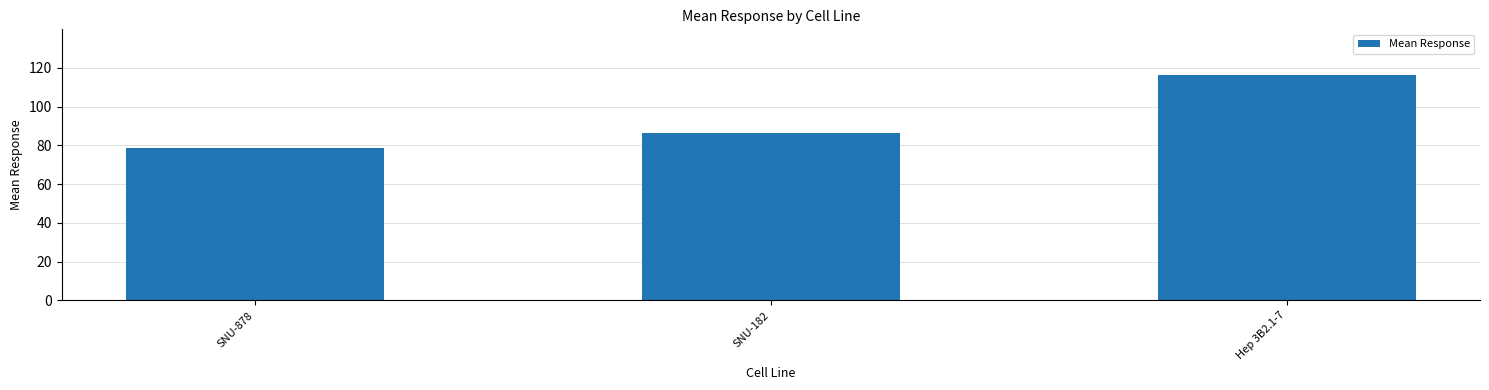

Rank the categories by value from lowest to highest.

SNU-878, SNU-182, Hep 3B2.1-7